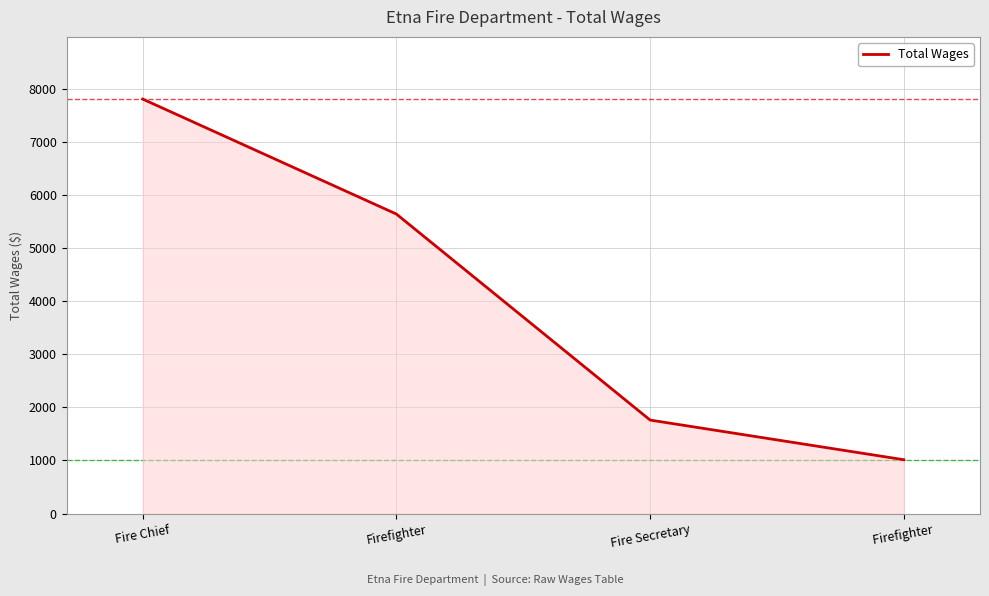

What is the difference between the values at Firefighter and Fire Chief?

2166